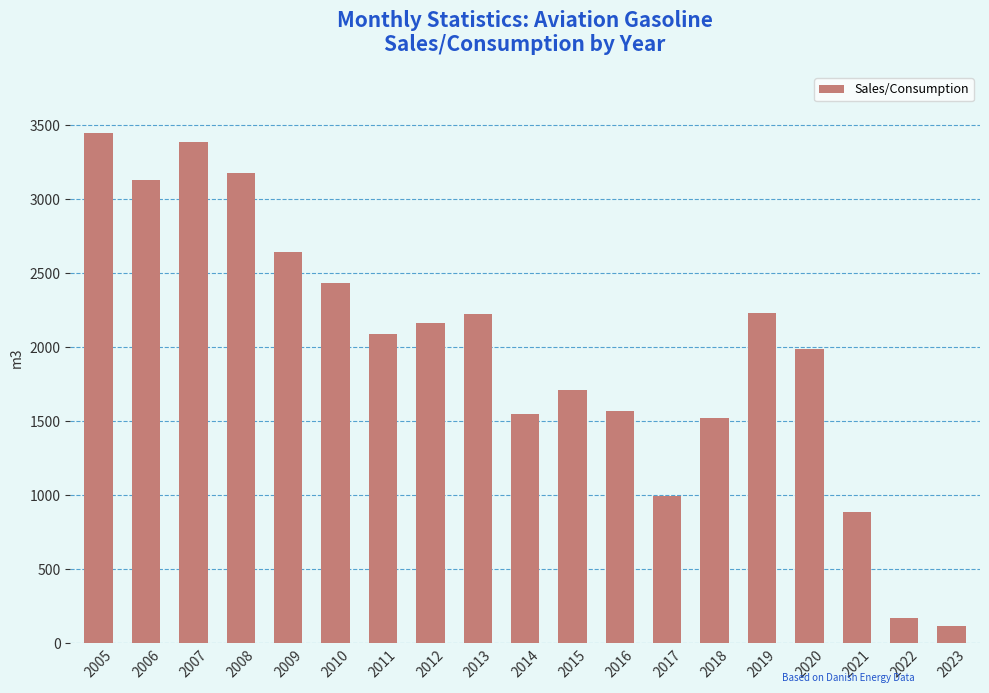

What is the change in value from 2015 to 2022?

-1539